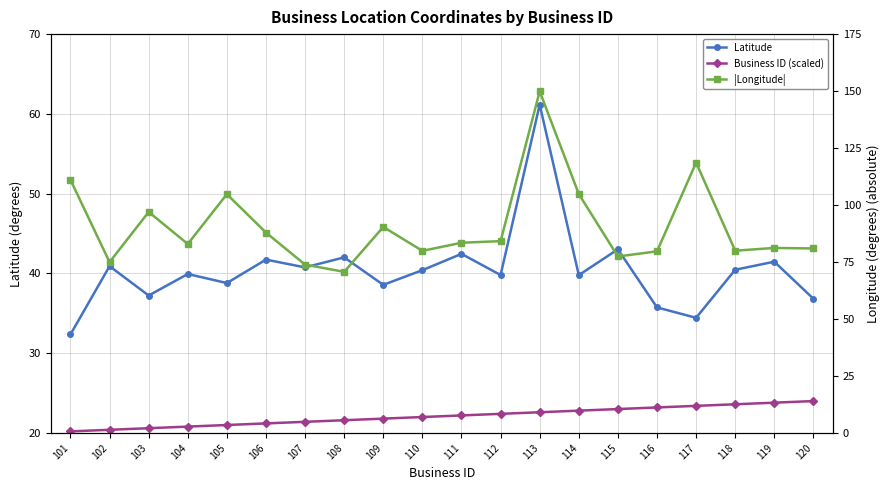

How many values in the Latitude series exceed 40?

10